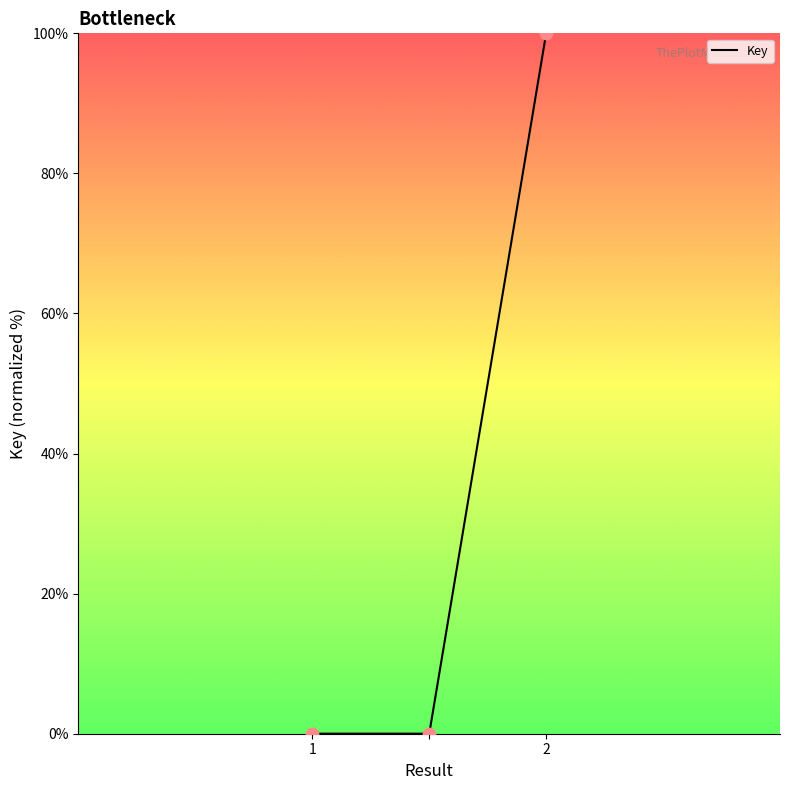

What is the difference between the maximum and minimum values?

100.0